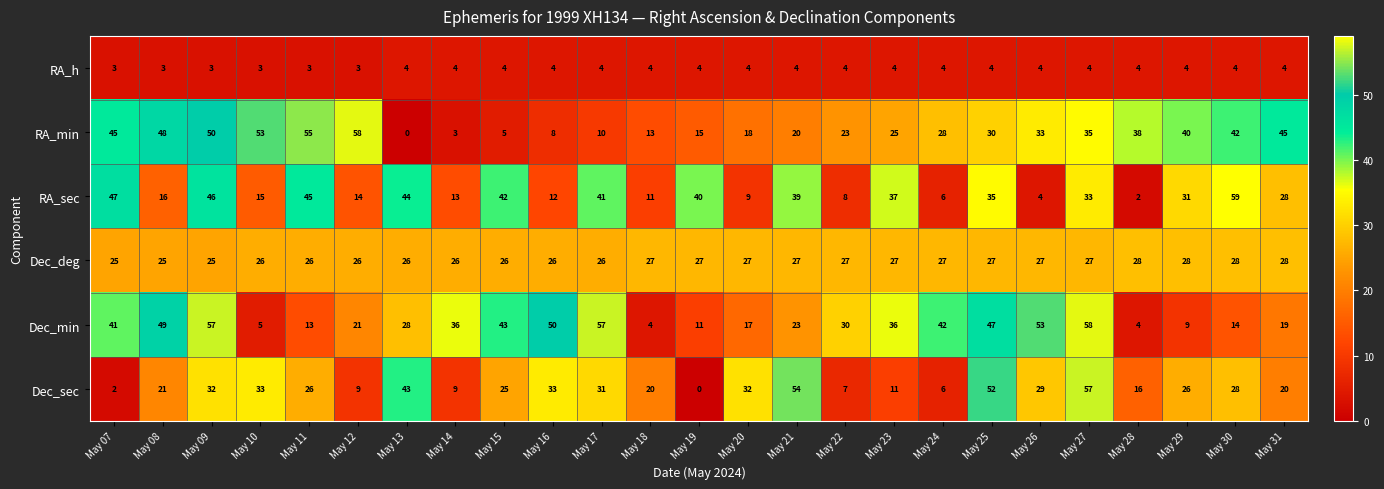

True or false: Dec_min has a value of 9 at May 29.

True